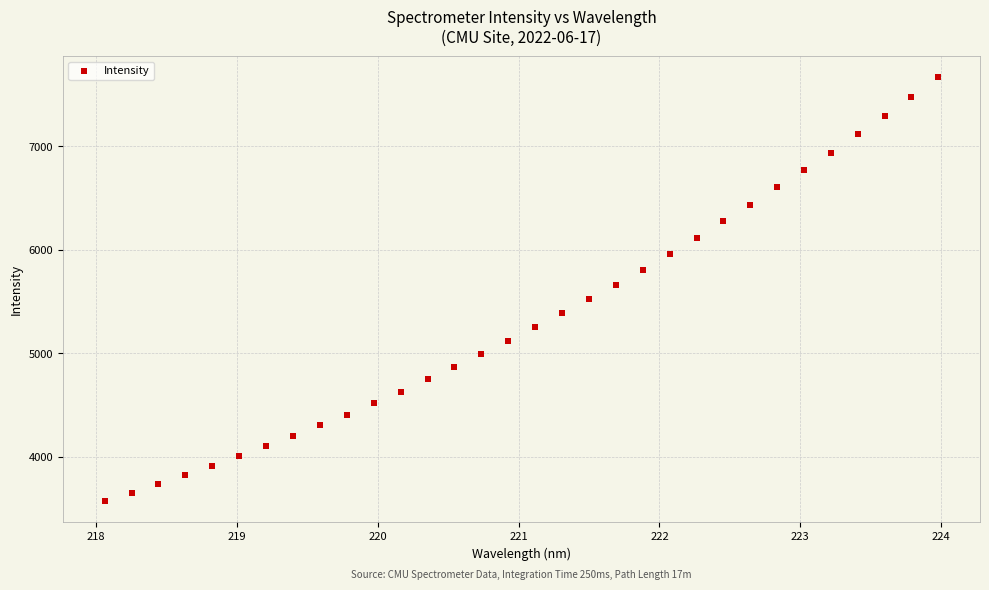

What is the range of Y values (max minus min)?

4094.3